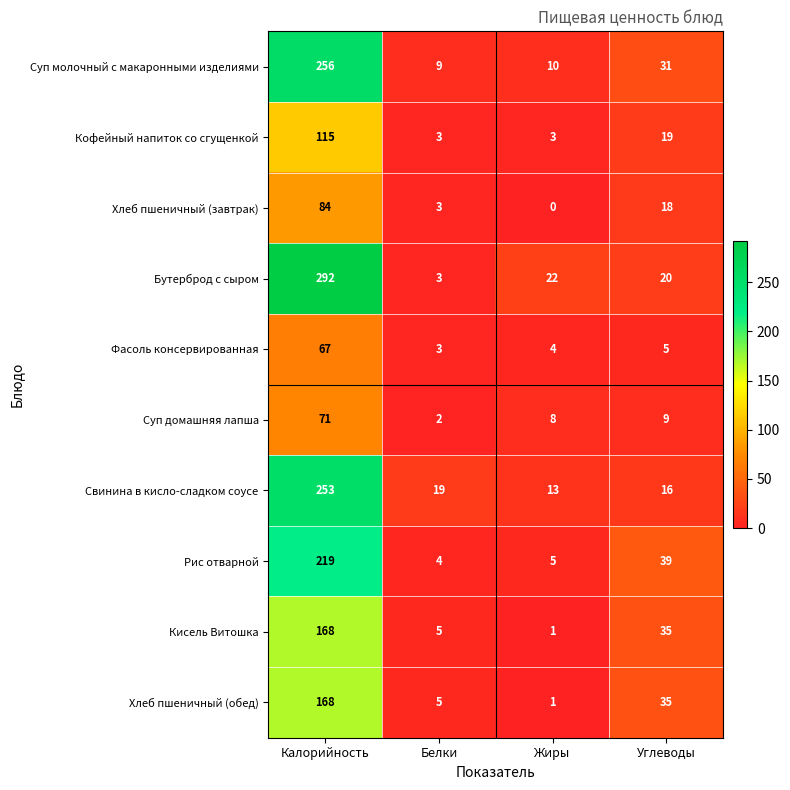

How many series are shown in this chart?

10